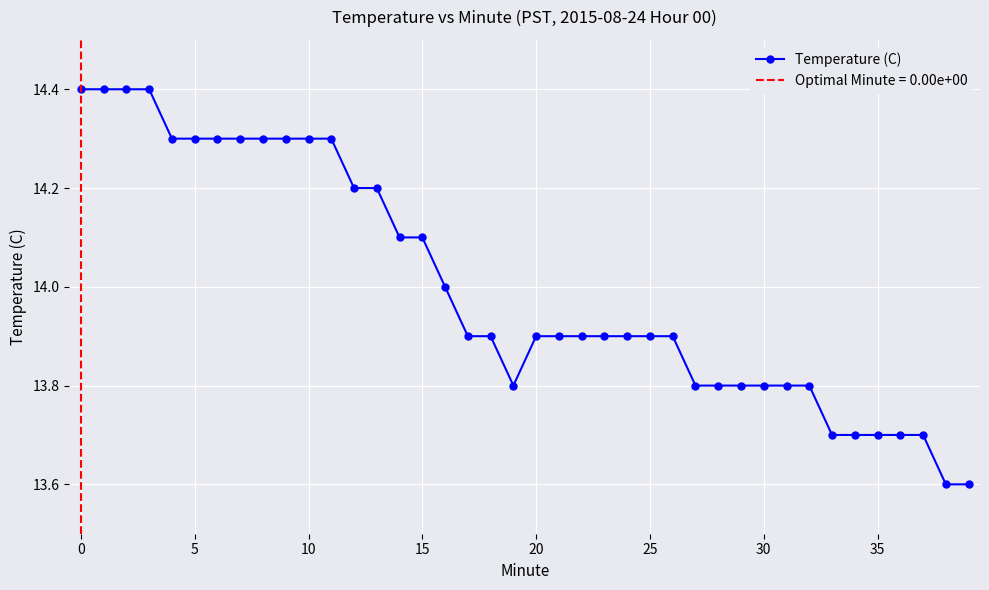

Is this an area chart (filled region under the line)?

No